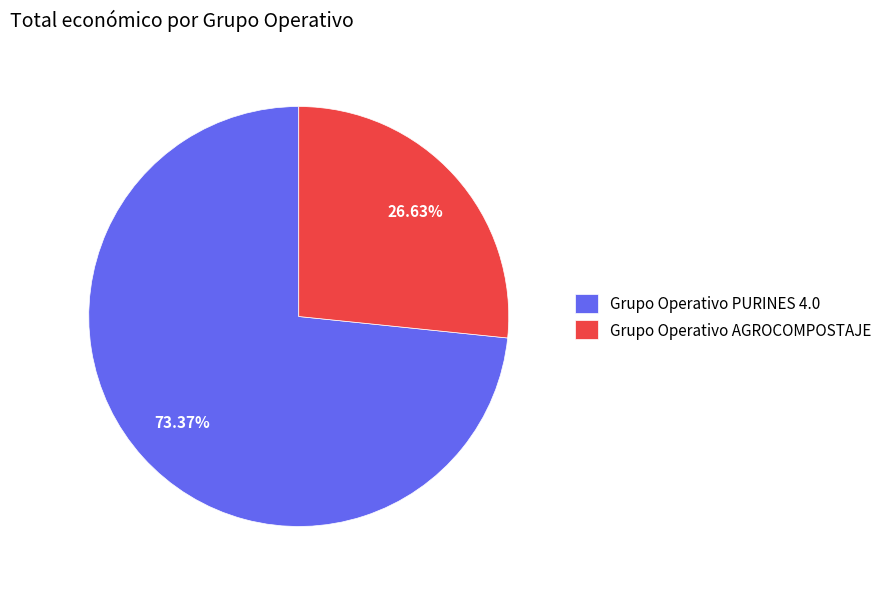

Combined, do Grupo Operativo PURINES 4.0 and Grupo Operativo AGROCOMPOSTAJE account for over 50%?

Yes